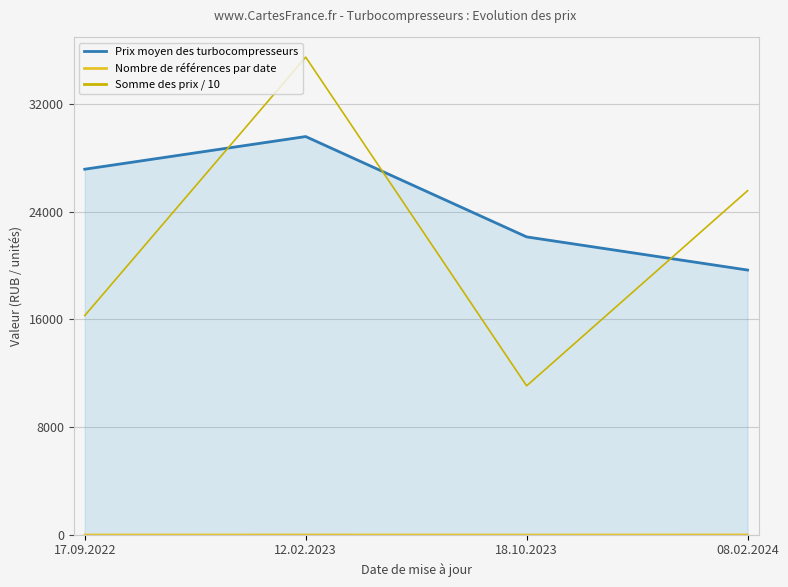

Which series has the largest total across all categories?

Prix moyen des turbocompresseurs